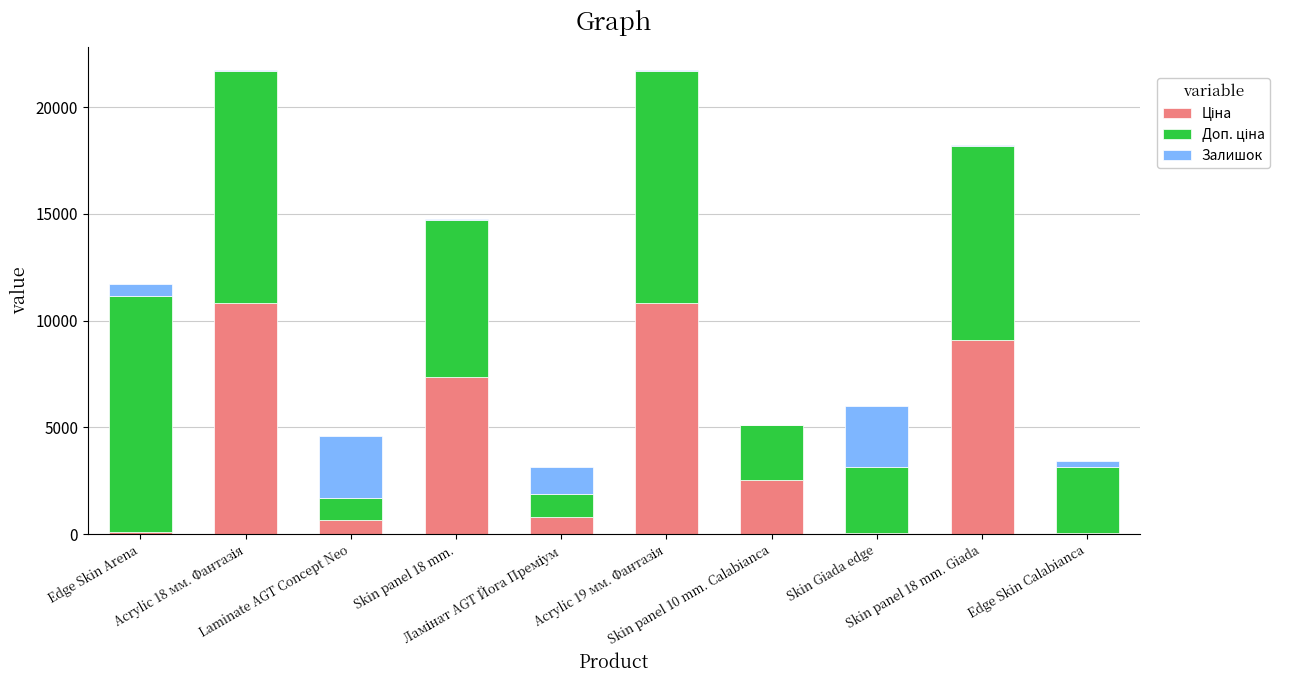

How many distinct data groups are displayed?

3